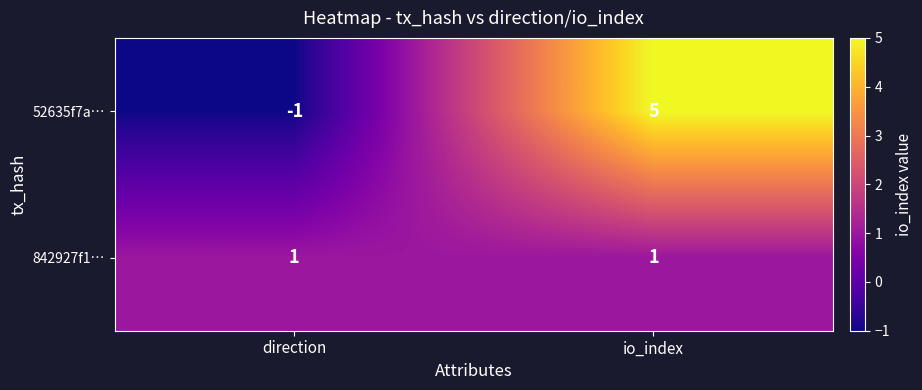

What is the difference between the highest and lowest values at io_index?

4